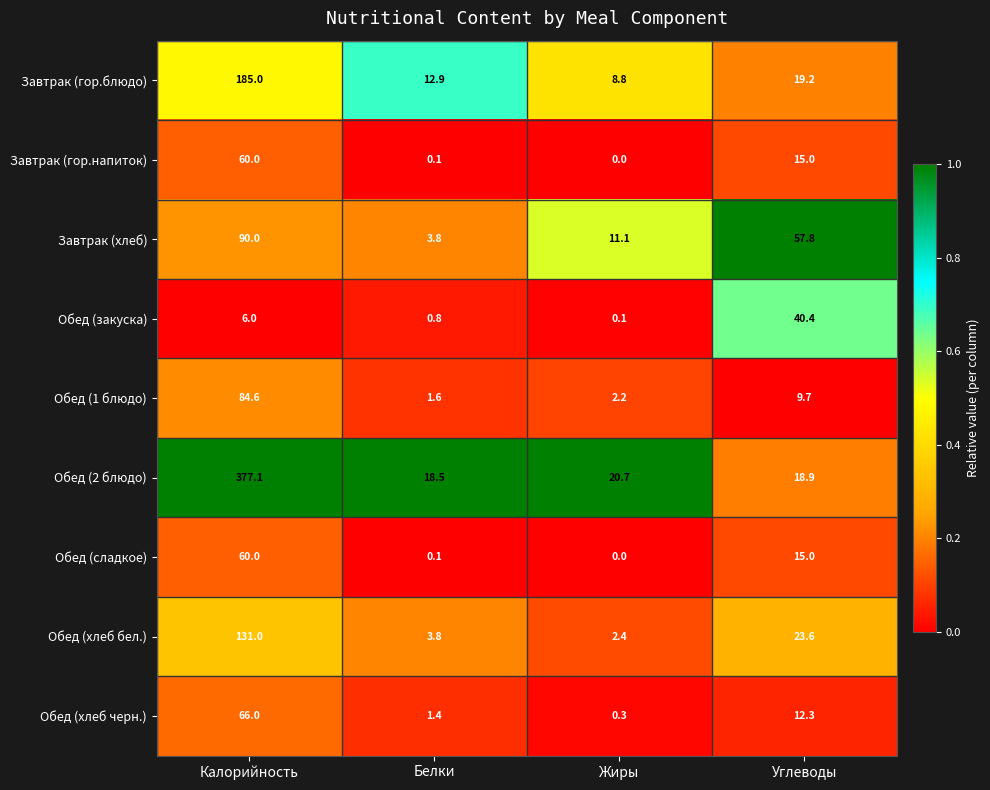

What is the difference between the maximum and minimum values in the Обед (1 блюдо) series?

83.0